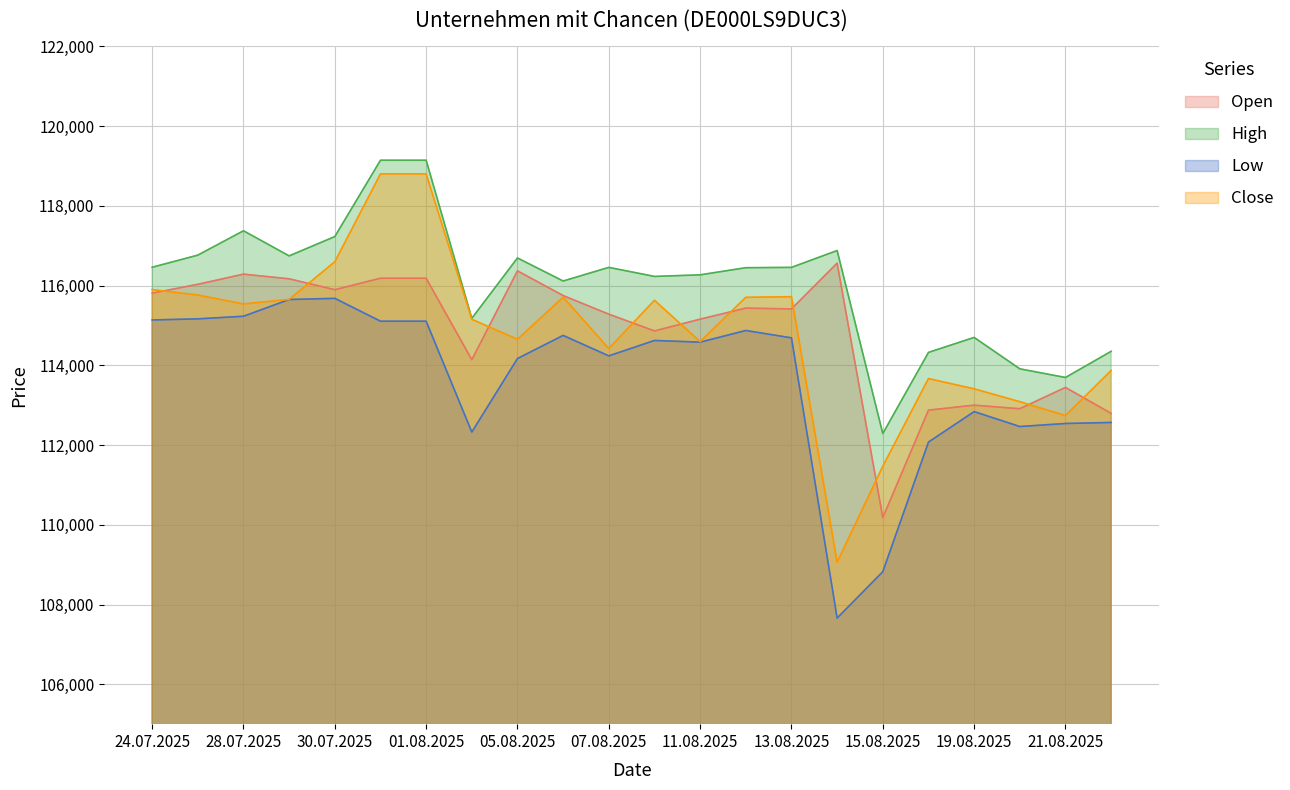

Is the value of Low at 01.08.2025 greater than the value of High at 30.07.2025?

No